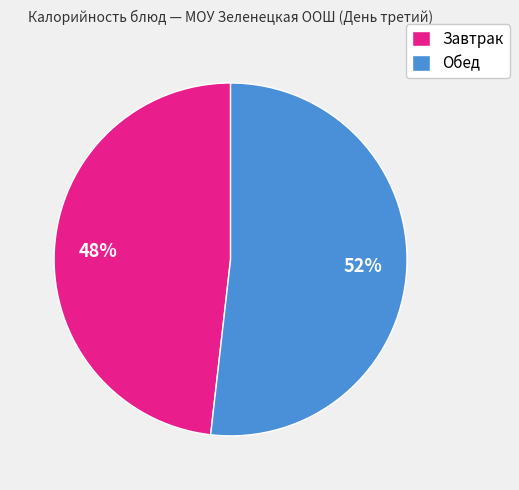

Is the sum of Обед and Завтрак greater than half?

Yes